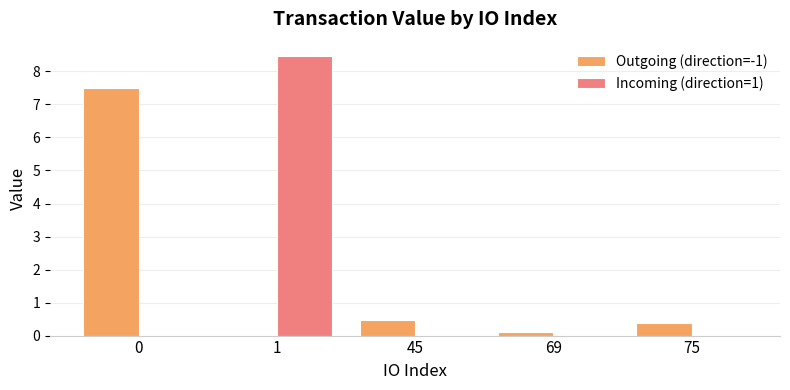

Which series has the widest spread of values?

Incoming (direction=1)